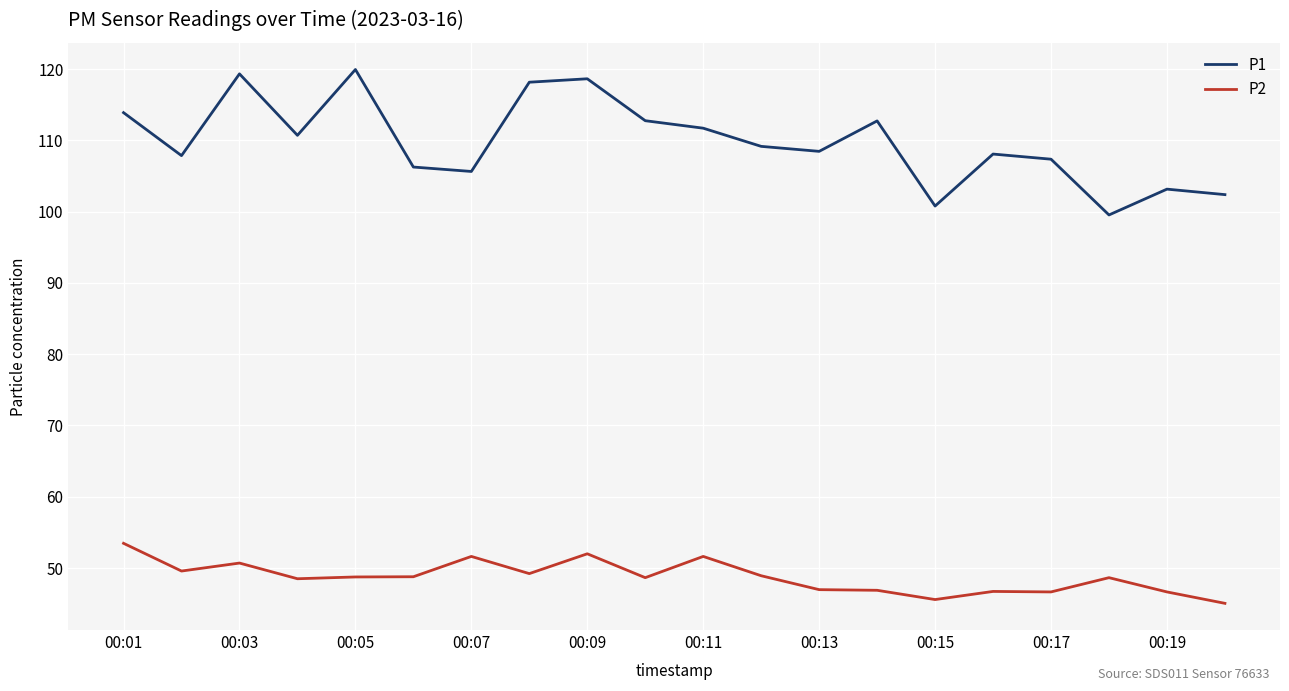

List the series in order of their overall mean, lowest first.

P2, P1